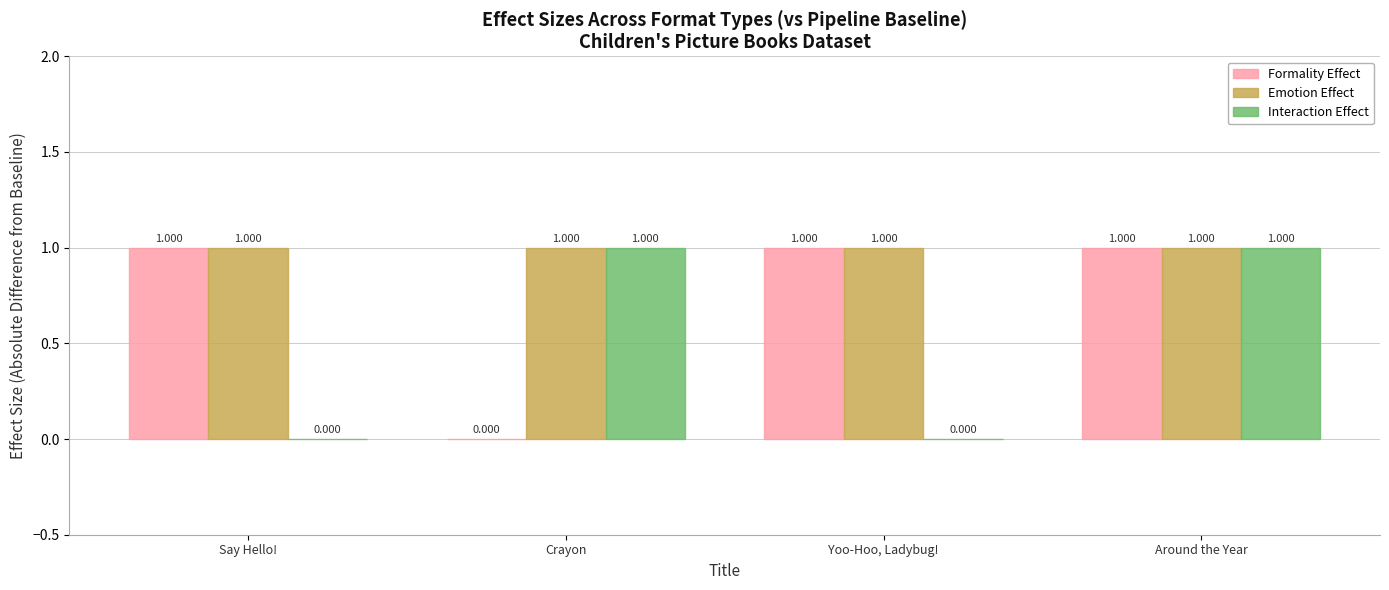

Which series has the largest total across all categories?

Emotion Effect